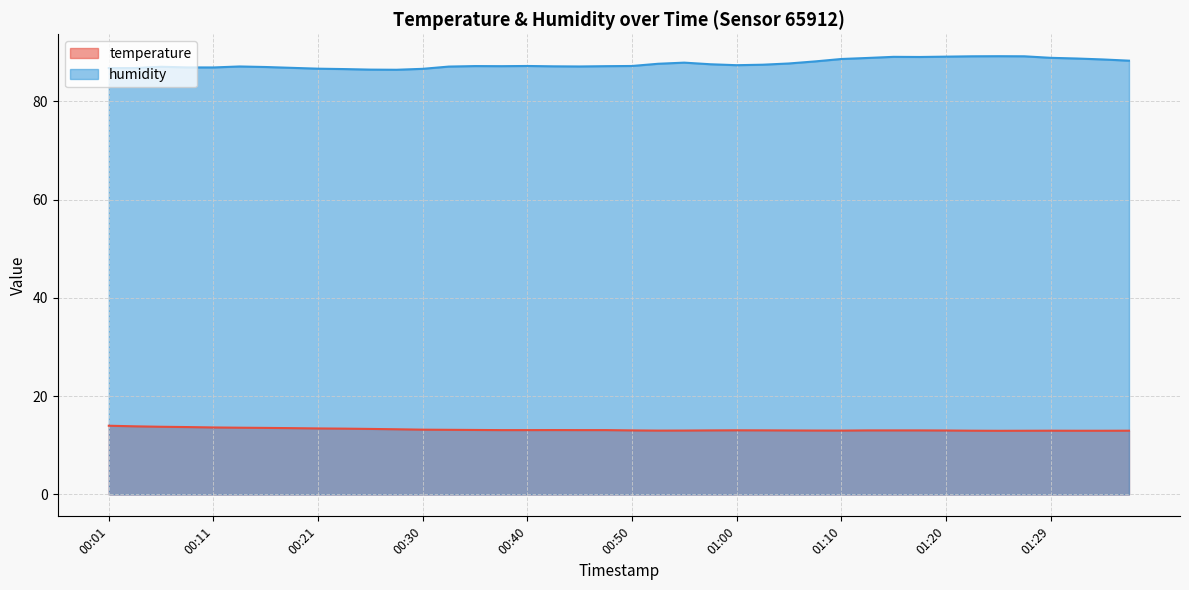

Between 00:45 and 00:50, which is larger?

00:45